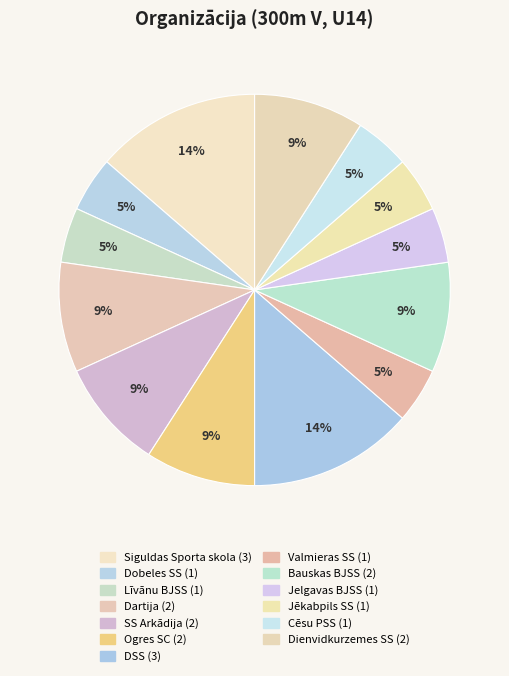

How many segments does this pie chart have?

13